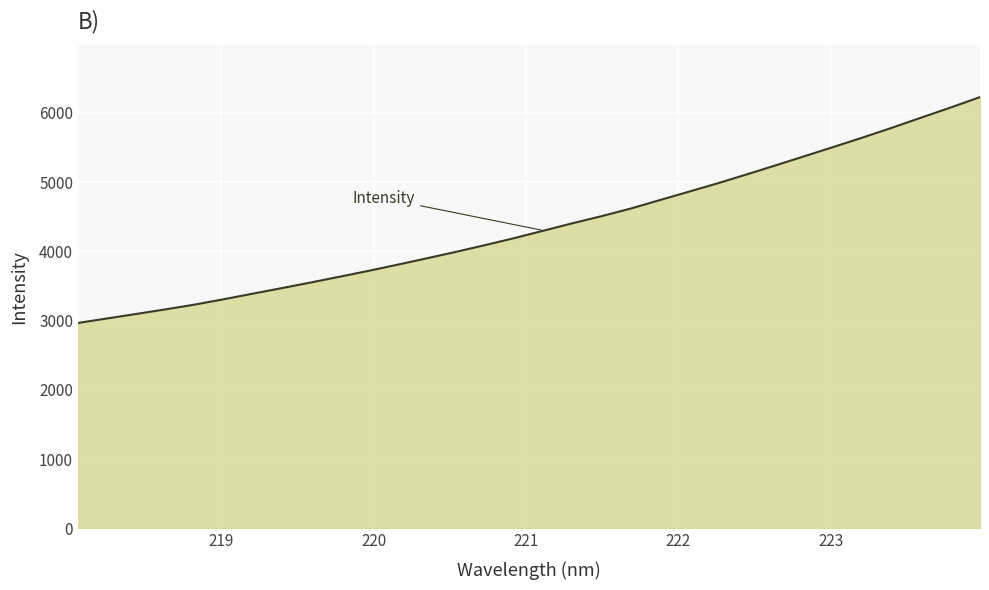

What is the greatest value displayed?

6228.8